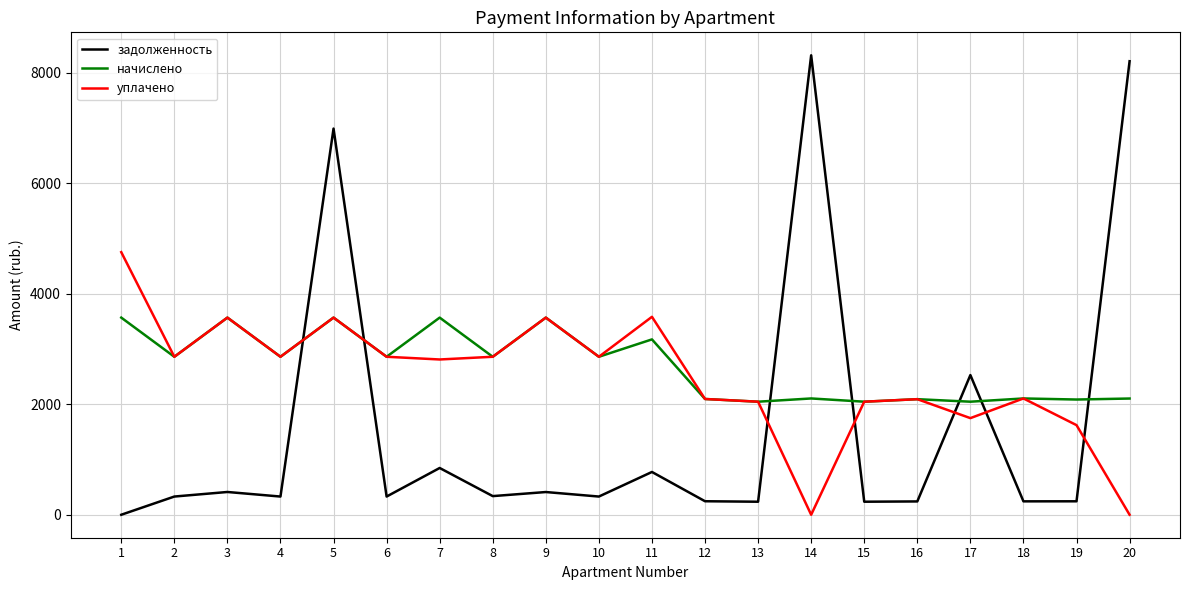

True or false: уплачено has more than 1 interior local peaks.

True